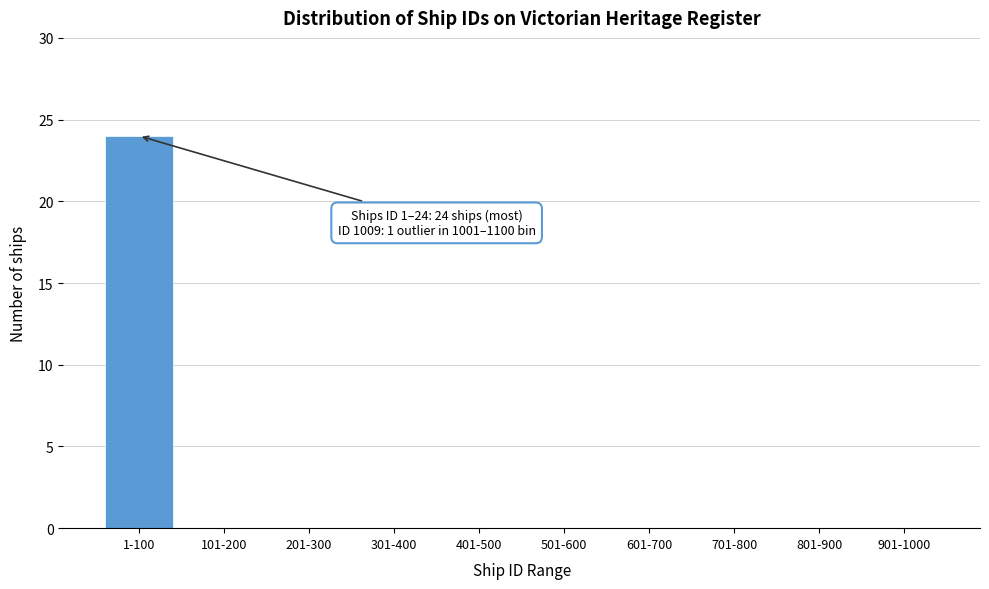

Reading left to right, transcribe all the data shown in this chart.

1-100=24	101-200=0	201-300=0	301-400=0	401-500=0	501-600=0	601-700=0	701-800=0	801-900=0	901-1000=0